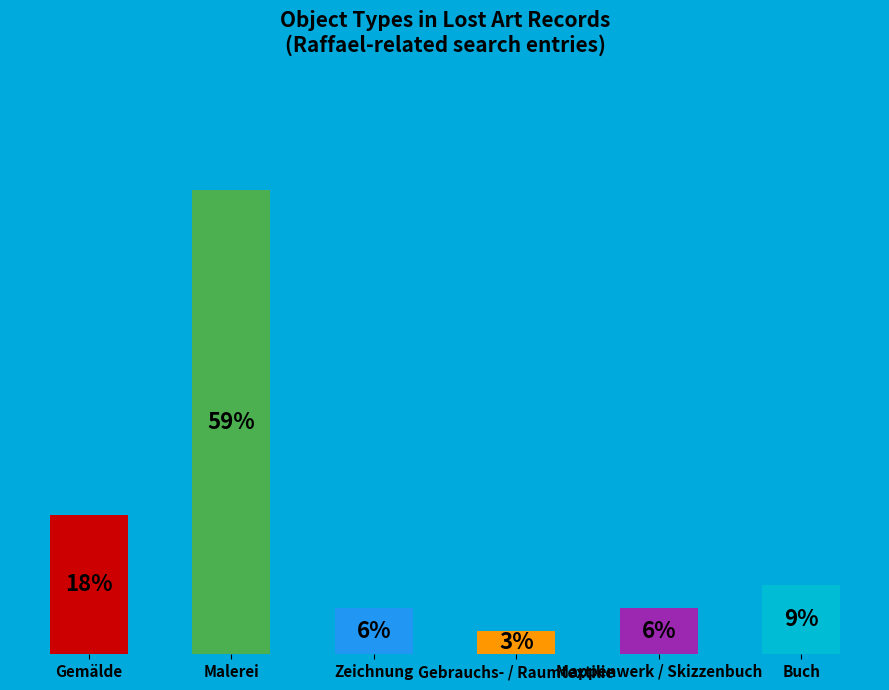

Is it true that Malerei is 59% of the pie?

True